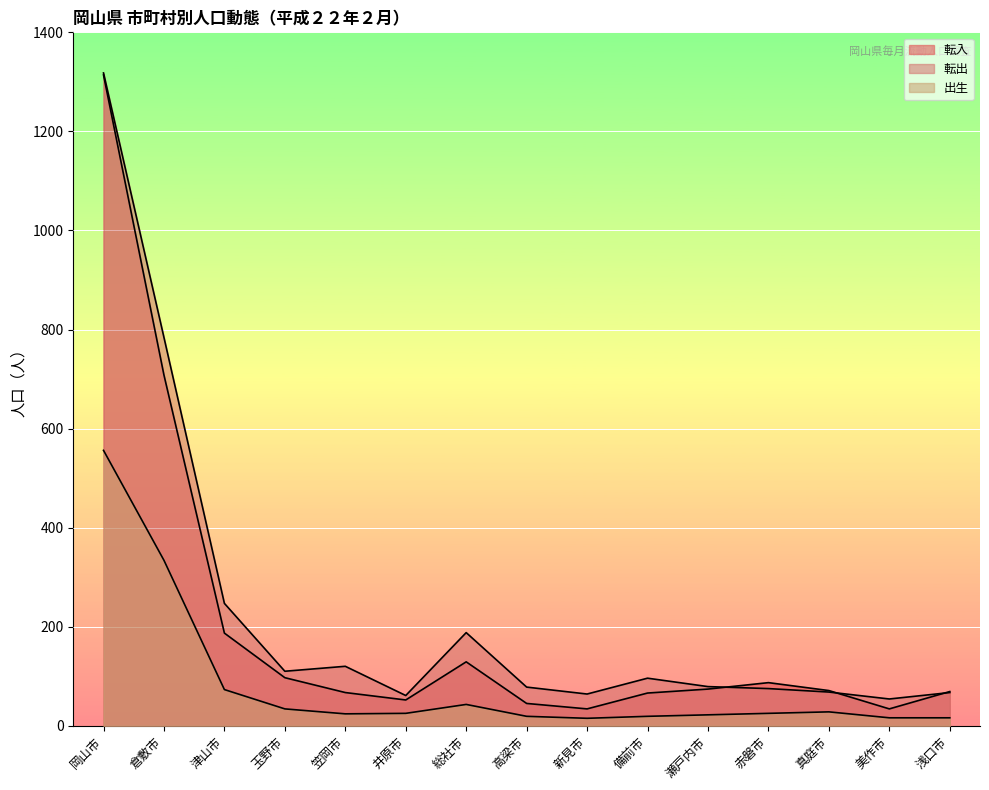

At which label does 転出 reach its minimum?

美作市